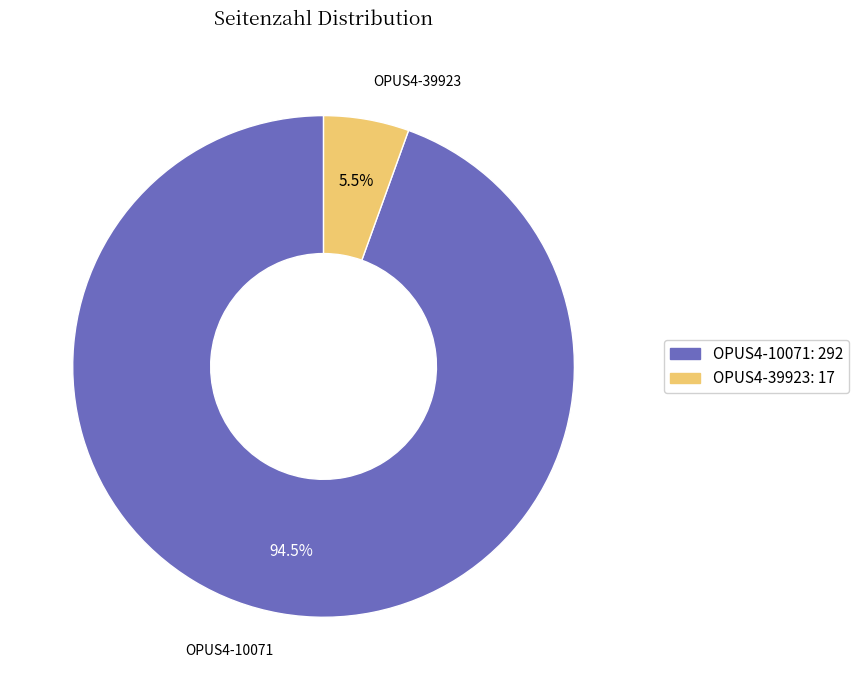

What percentage is NOT represented by OPUS4-39923?

94.5%